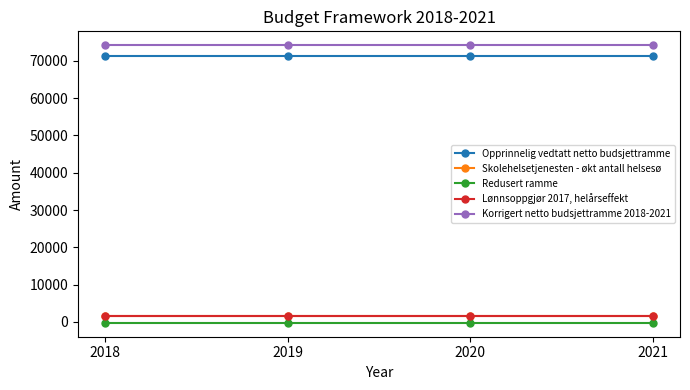

How many distinct data groups are displayed?

5